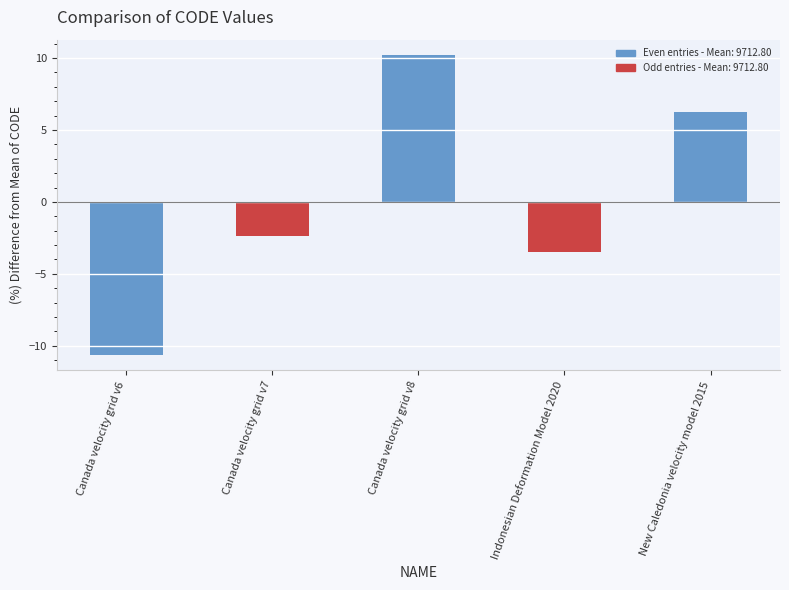

Are the bars grouped side by side (vs. stacked)?

No